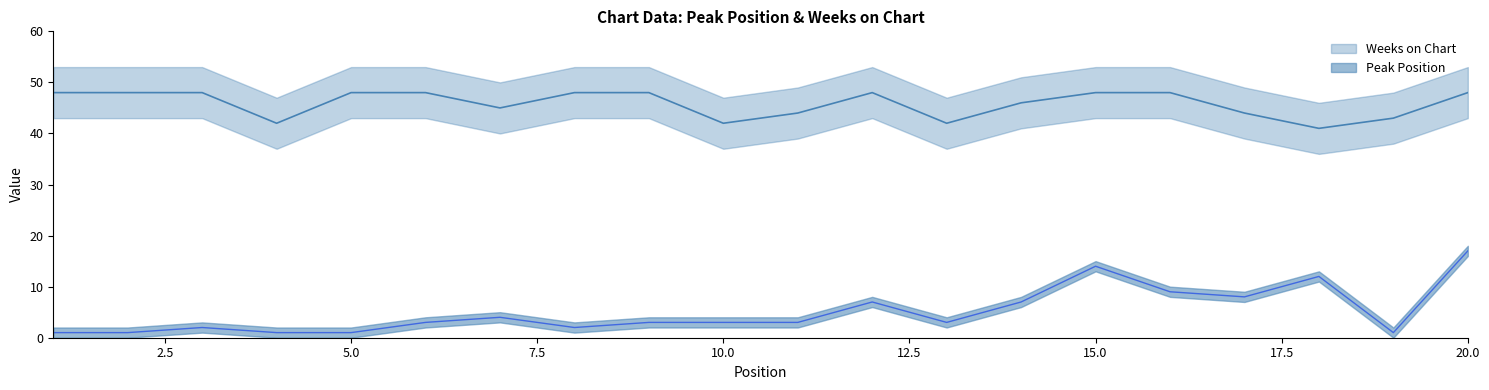

What is the highest value of the Weeks on Chart series?

48